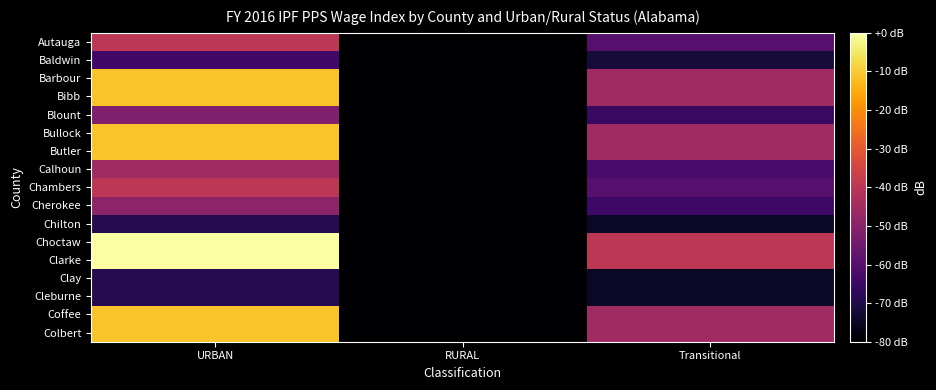

Reading left to right, extract all data points from this chart.

Autauga: URBAN=-39.8	RURAL=-80.0	Transitional=-59.9
Baldwin: URBAN=-64.0	RURAL=-80.0	Transitional=-72.0
Barbour: URBAN=-11.1	RURAL=-80.0	Transitional=-45.6
Bibb: URBAN=-11.1	RURAL=-80.0	Transitional=-45.6
Blount: URBAN=-51.7	RURAL=-80.0	Transitional=-65.9
Bullock: URBAN=-11.1	RURAL=-80.0	Transitional=-45.6
Butler: URBAN=-11.1	RURAL=-80.0	Transitional=-45.6
Calhoun: URBAN=-45.5	RURAL=-80.0	Transitional=-62.8
Chambers: URBAN=-39.8	RURAL=-80.0	Transitional=-59.9
Cherokee: URBAN=-48.9	RURAL=-80.0	Transitional=-64.4
Chilton: URBAN=-68.8	RURAL=-80.0	Transitional=-74.4
Choctaw: URBAN=0.0	RURAL=-80.0	Transitional=-40.0
Clarke: URBAN=0.0	RURAL=-80.0	Transitional=-40.0
Clay: URBAN=-68.8	RURAL=-80.0	Transitional=-74.4
Cleburne: URBAN=-68.8	RURAL=-80.0	Transitional=-74.4
Coffee: URBAN=-11.1	RURAL=-80.0	Transitional=-45.6
Colbert: URBAN=-11.1	RURAL=-80.0	Transitional=-45.6